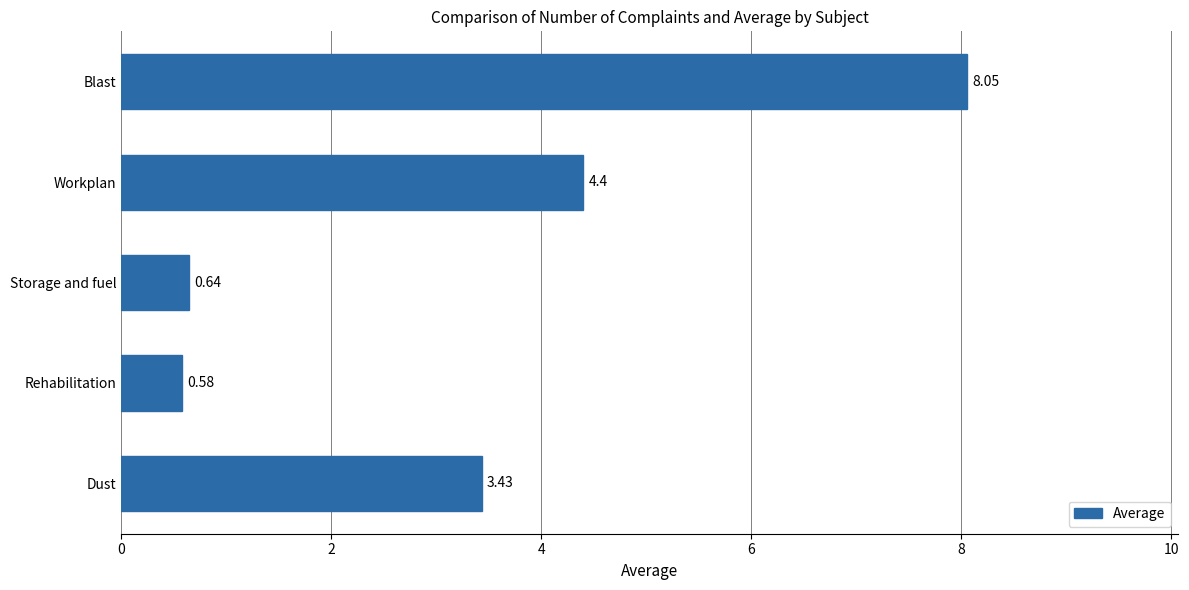

What is the difference between the maximum and minimum values?

7.5